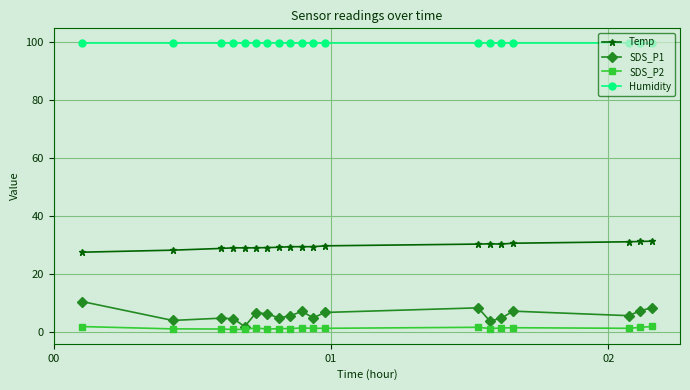

What is the maximum value for Humidity?

99.9